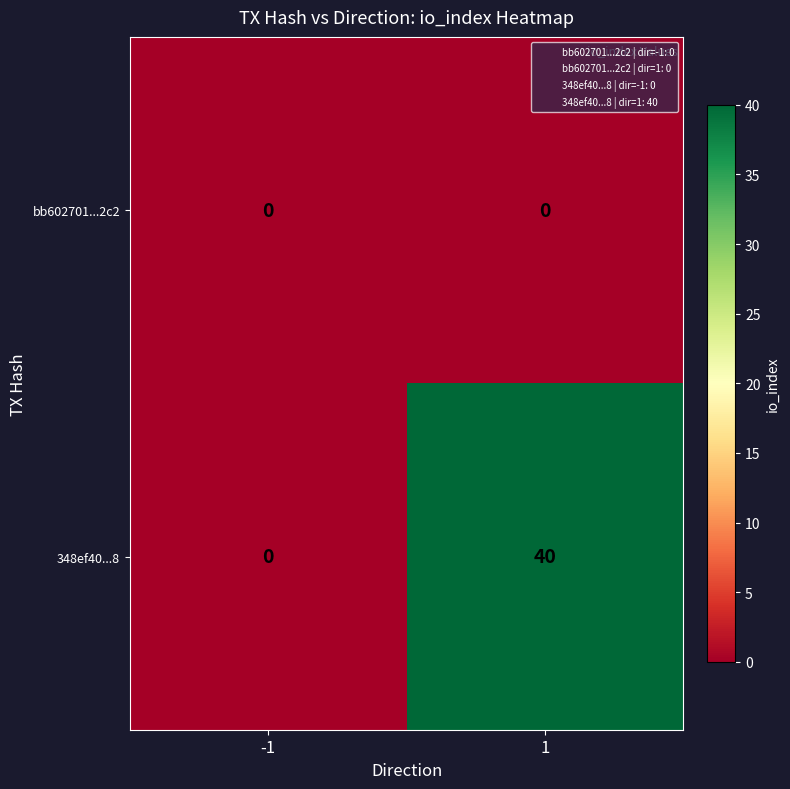

How many data points does each series have?

2